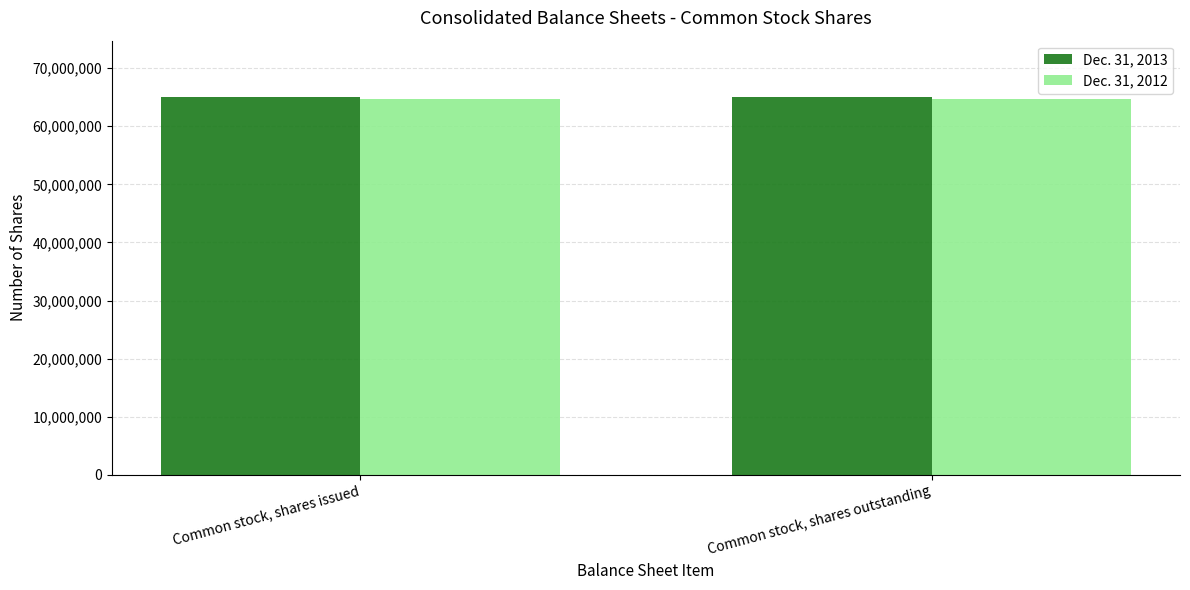

What is the maximum value shown in the chart?

64992587